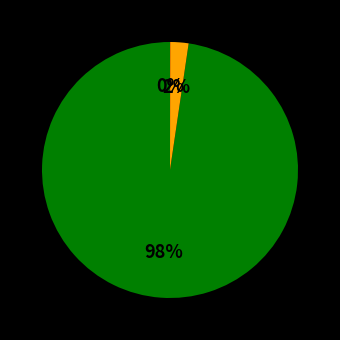

Is there a majority slice in this chart?

Yes